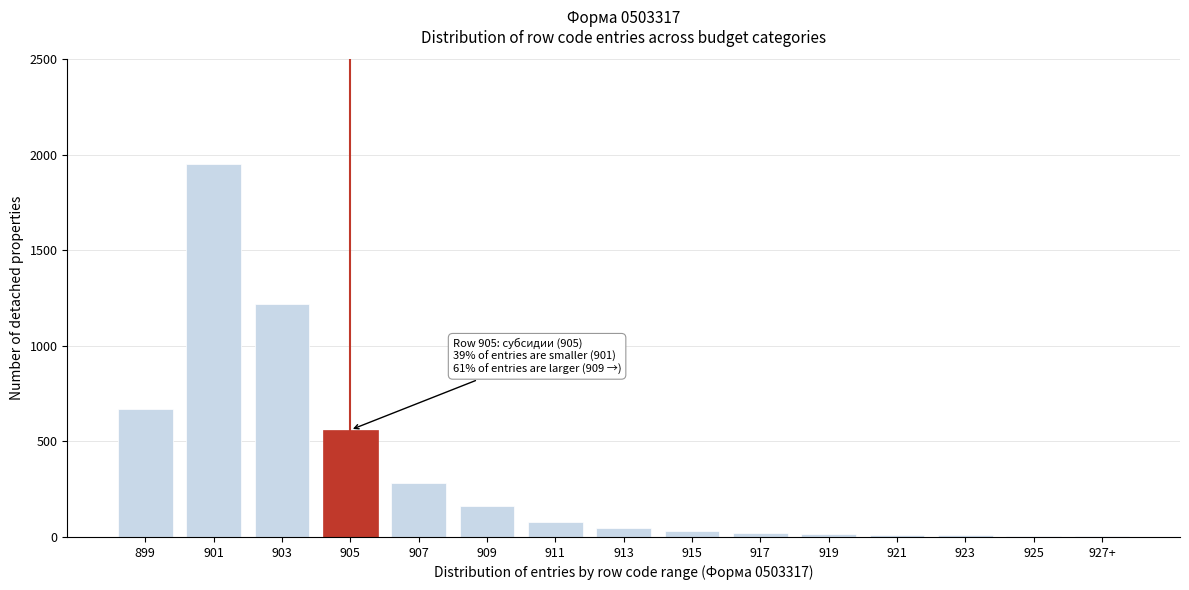

True or false: the data shows 6 at 925.

True